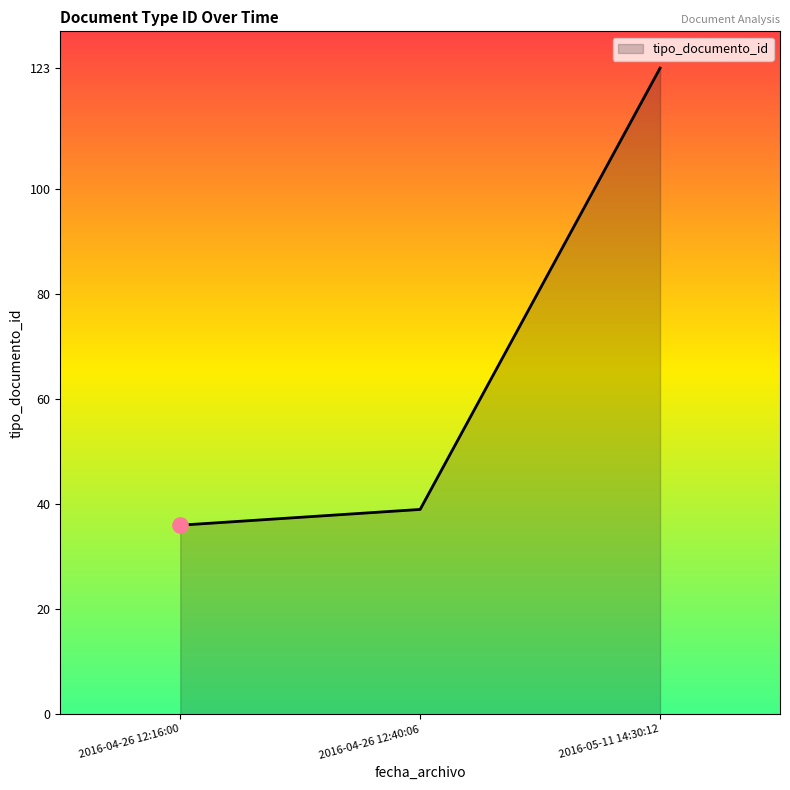

Approximately how many times larger is the value at 2016-04-26 12:40:06 compared to 2016-05-11 14:30:12?

0.3